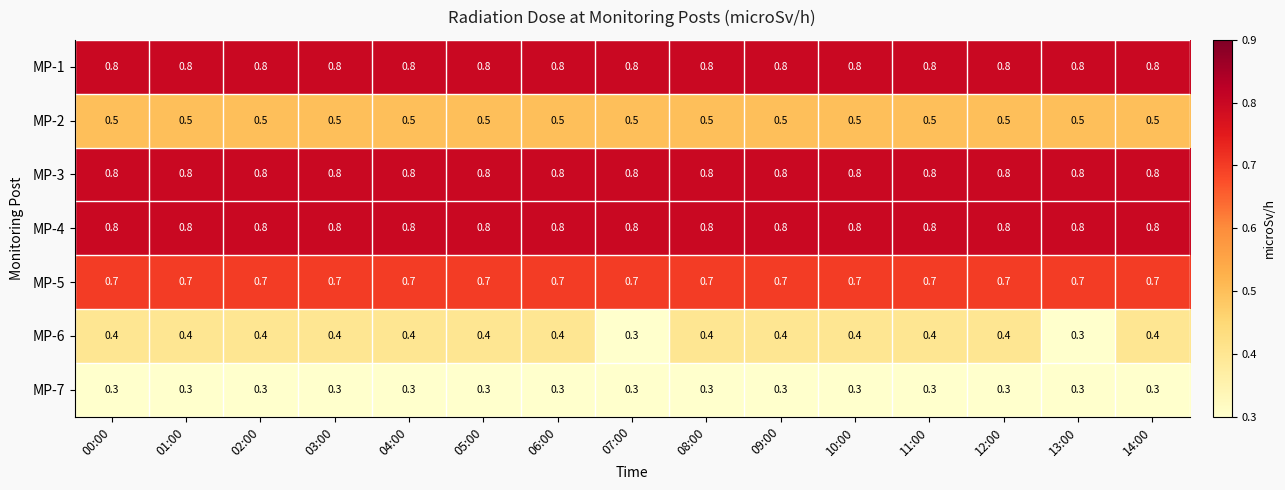

Which series has the largest range (max minus min)?

MP-6